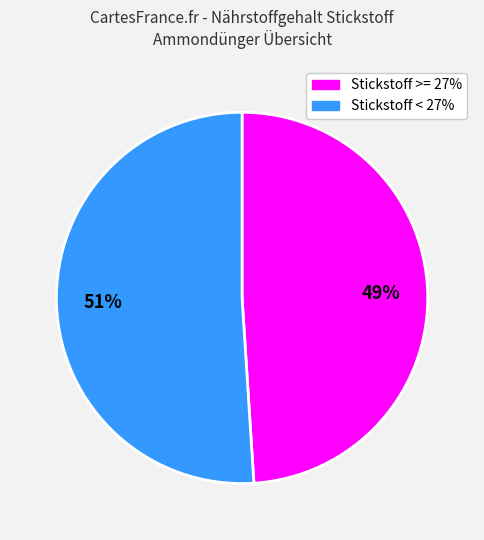

Which category has the smallest portion of the pie?

Stickstoff >= 27%